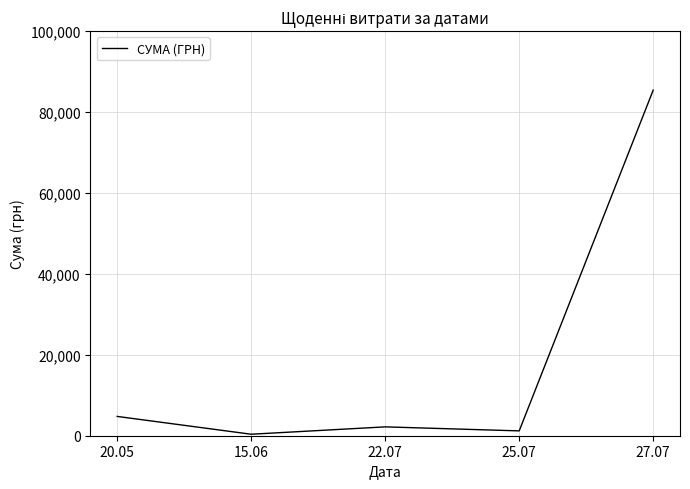

Where is the data nearest to the value 42892?

20.05